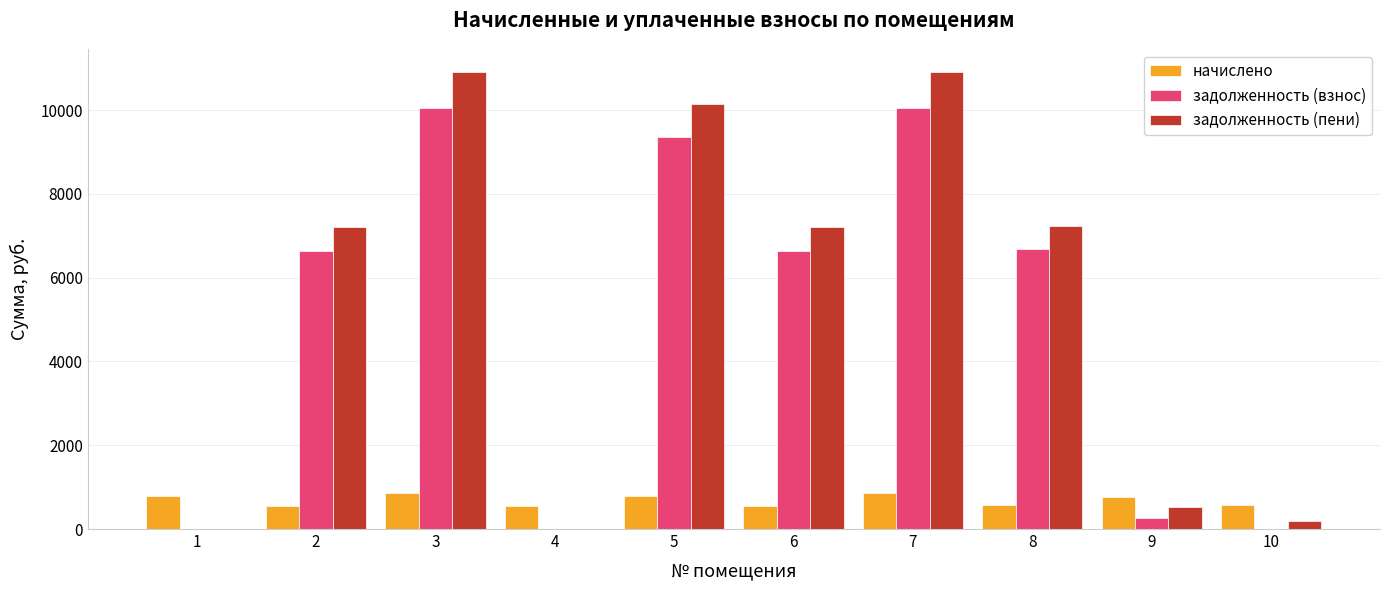

What is the sum of all задолженность (взнос) values?

49698.7